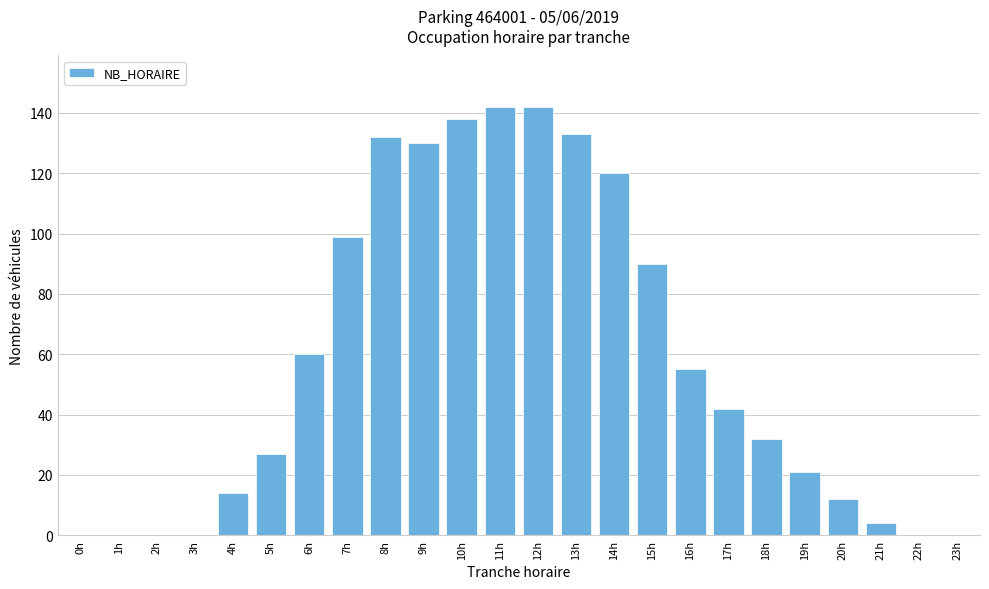

Reading left to right, what are all the values shown in this chart?

0h=0	1h=0	2h=0	3h=0	4h=14	5h=27	6h=60	7h=99	8h=132	9h=130	10h=138	11h=142	12h=142	13h=133	14h=120	15h=90	16h=55	17h=42	18h=32	19h=21	20h=12	21h=4	22h=0	23h=0